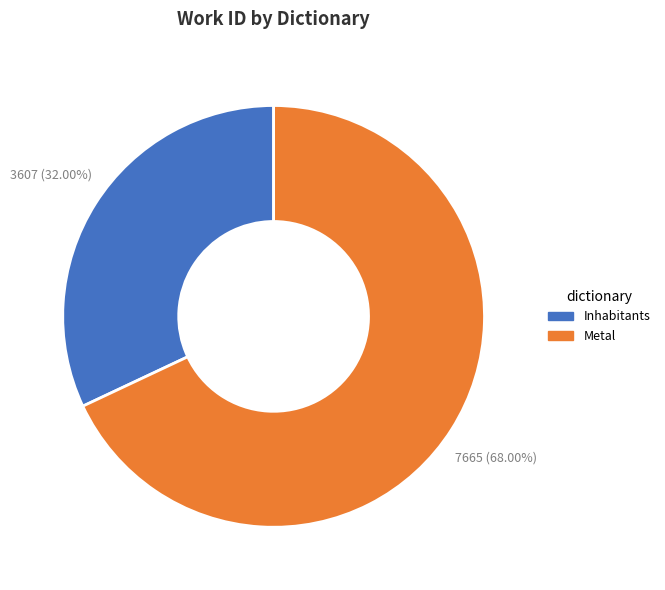

What is the smallest slice in the pie chart?

Inhabitants